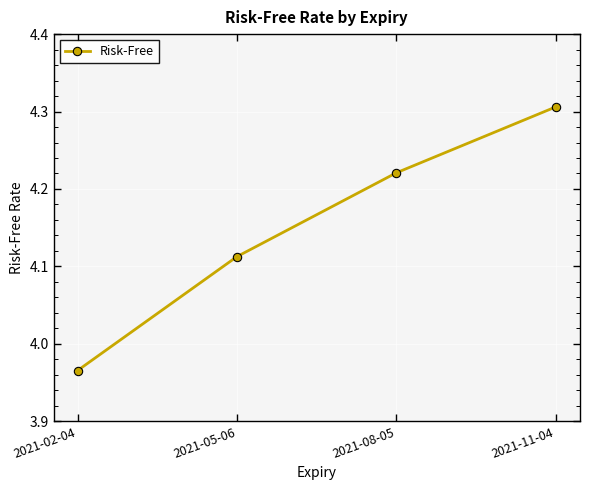

Between 2021-05-06 and 2021-02-04, which is larger?

2021-05-06